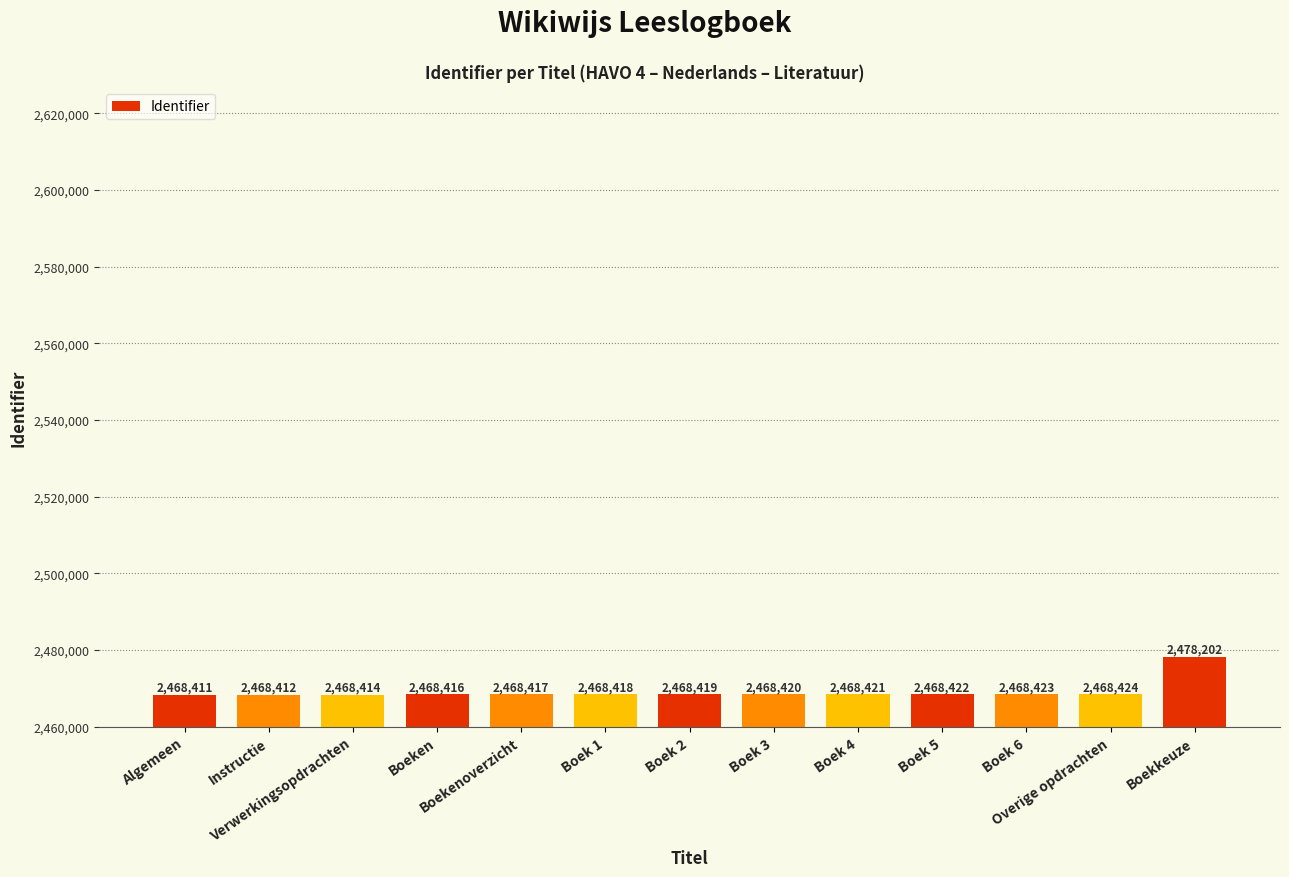

List the labels in order of value, largest first.

Boekkeuze, Overige opdrachten, Boek 6, Boek 5, Boek 4, Boek 3, Boek 2, Boek 1, Boekenoverzicht, Boeken, Verwerkingsopdrachten, Instructie, Algemeen